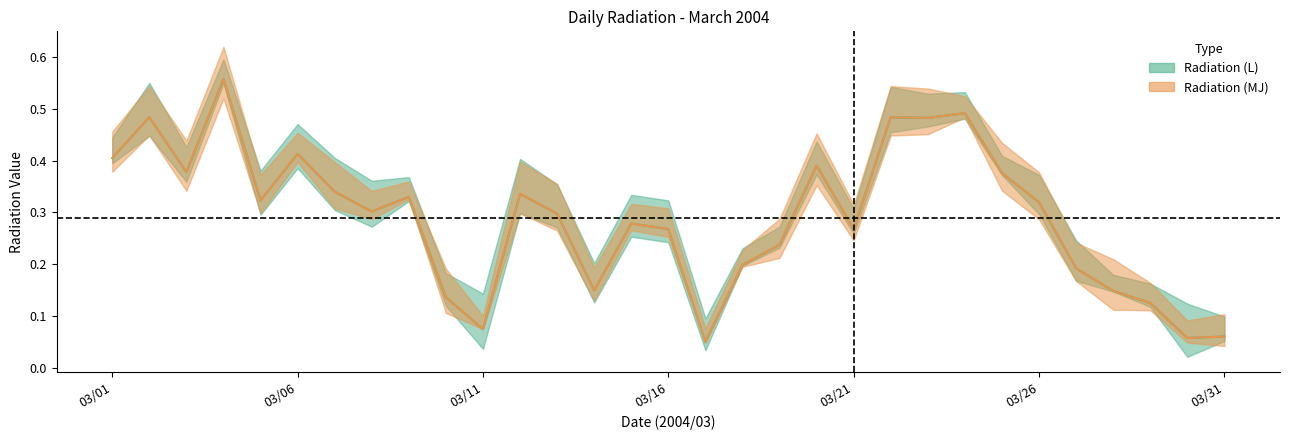

What is the sum of the Radiation (L) values at 03/09 and 03/08?

0.6